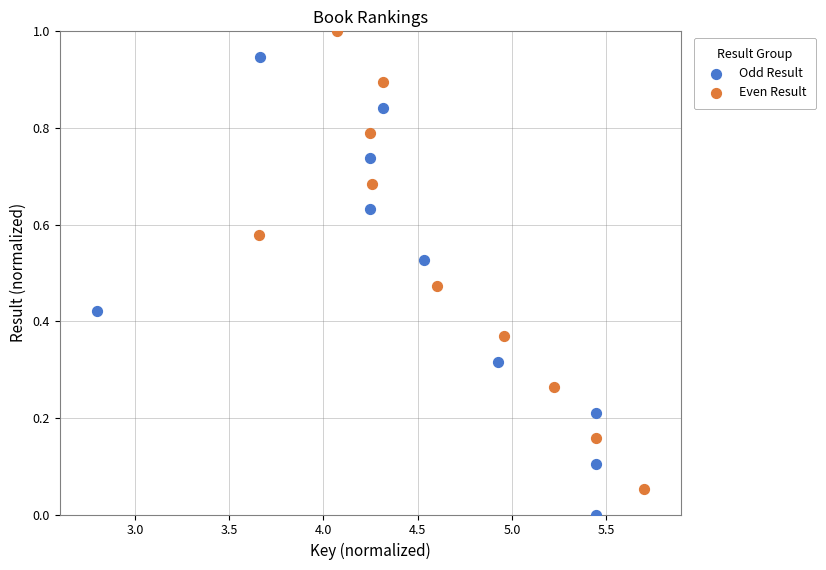

Which series reaches the minimum Y coordinate?

Odd Result